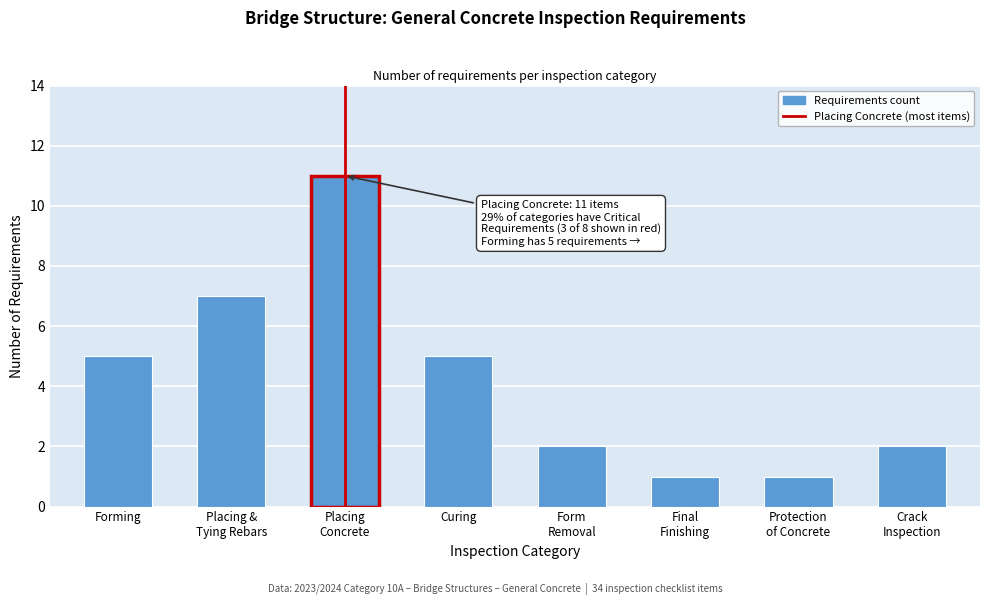

Reading left to right, list all the values displayed in this chart.

5	7	11	5	2	1	1	2